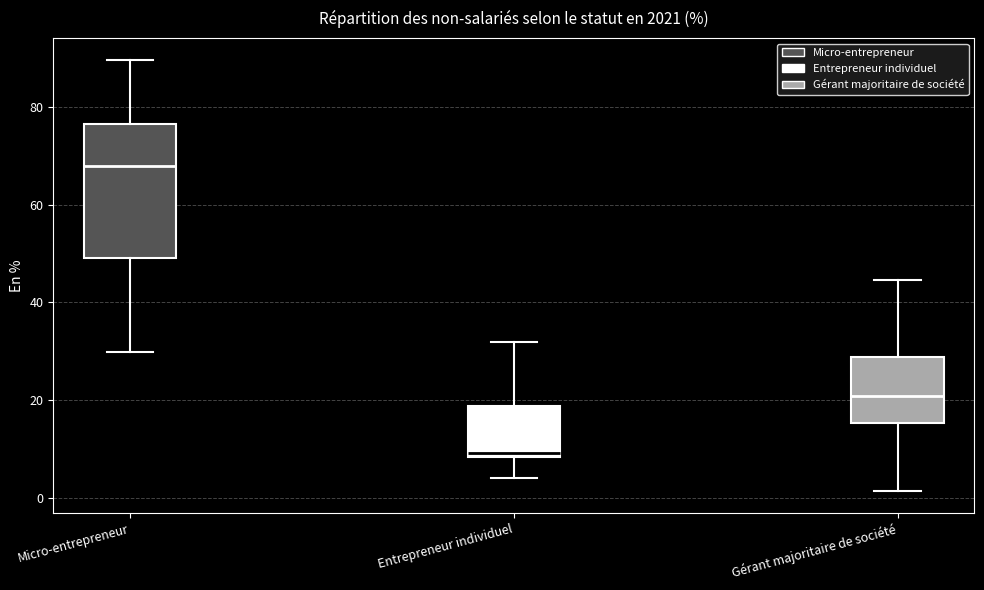

Comparing the boxes themselves (not the whiskers), which one is the tallest?

Micro-entrepreneur